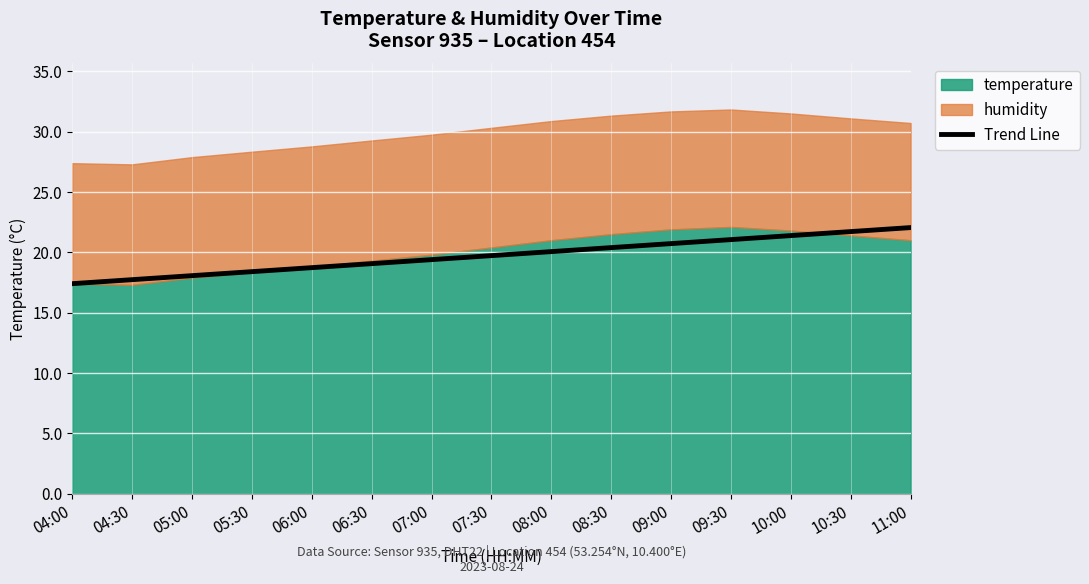

The Trend Line series shows 19.4 at 07:00. True or false?

True